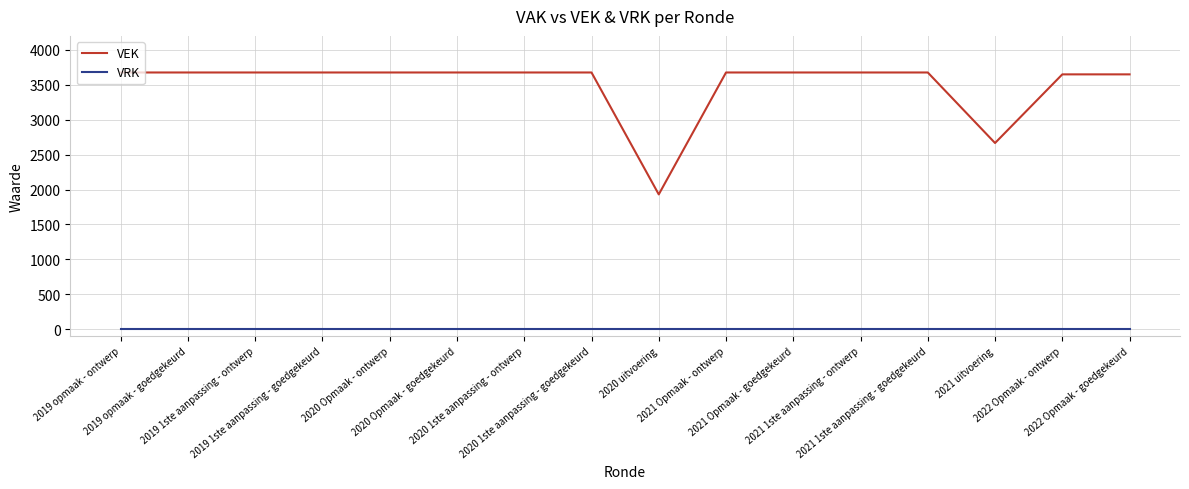

List the series in order of their overall mean, highest first.

VEK, VRK